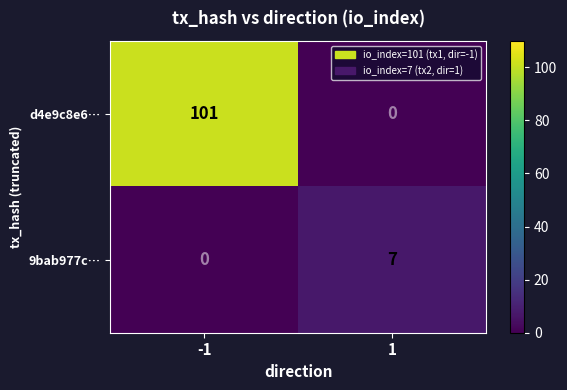

Is it true that 9bab977c… equals 7 at 1?

True